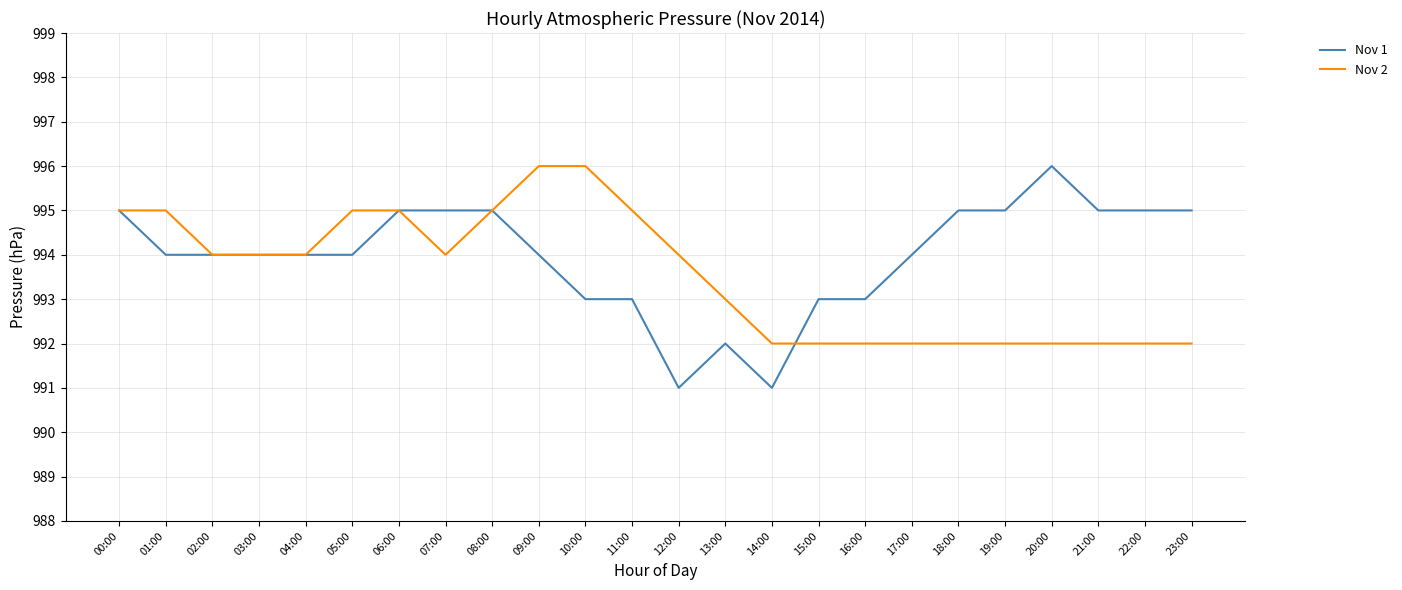

Which series has the largest range (max minus min)?

Nov 1